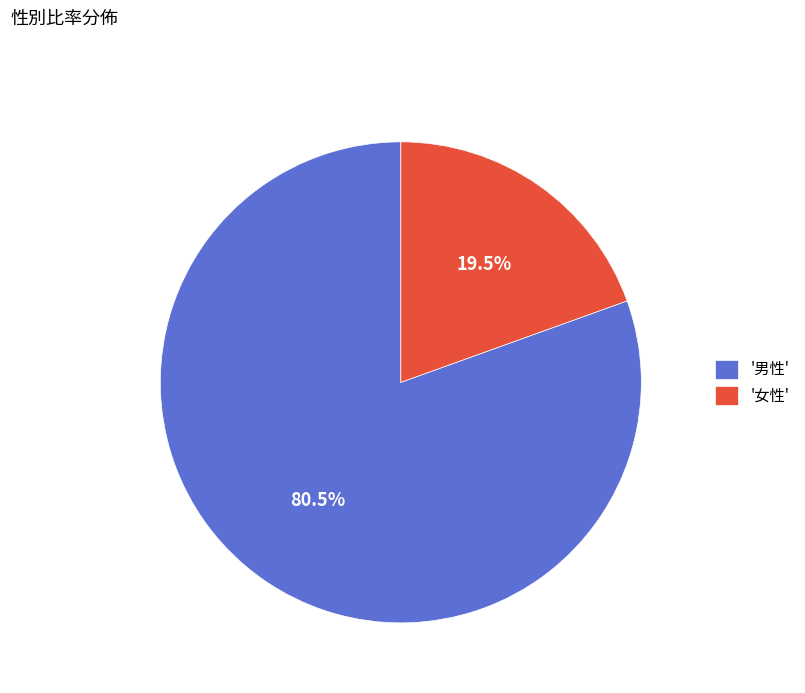

What is the smallest slice in the pie chart?

'女性'